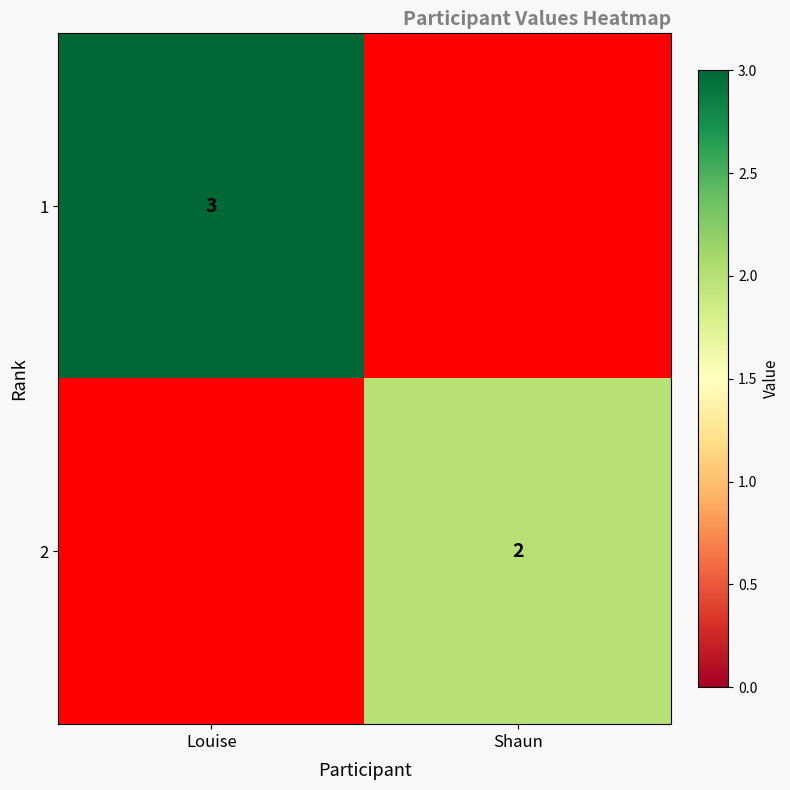

The value of 2 at Shaun is 1. True or false?

False